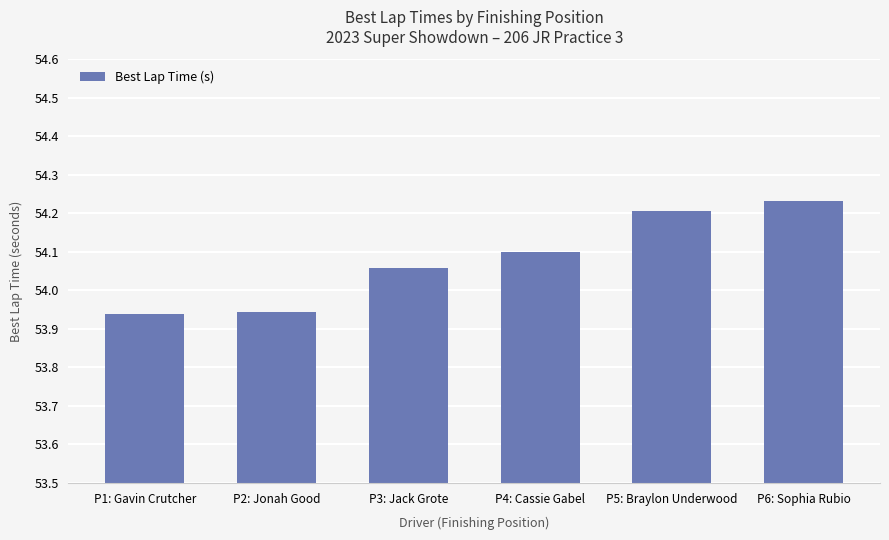

The value at P3: Jack Grote is 54.1. True or false?

True